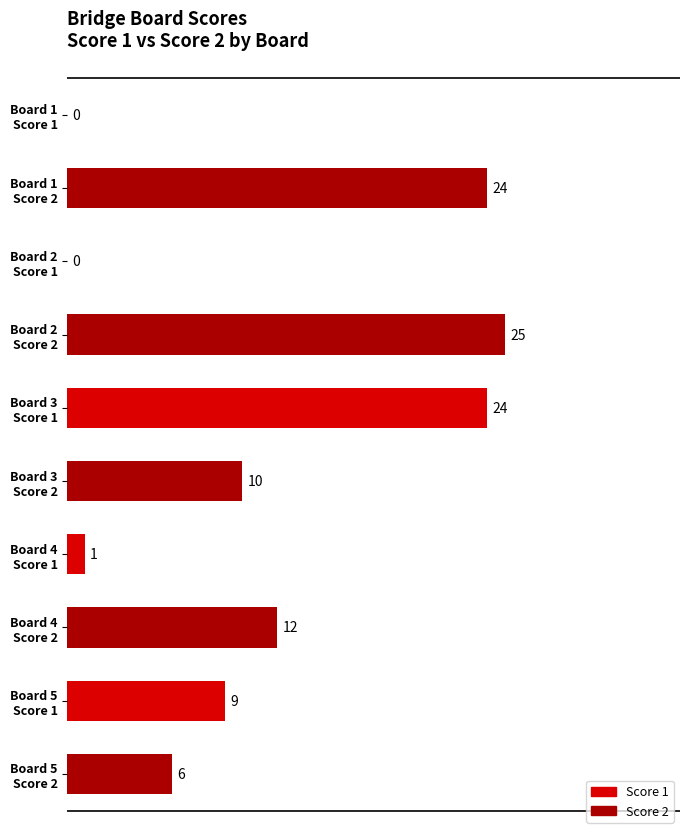

What is the sum of all values?

111